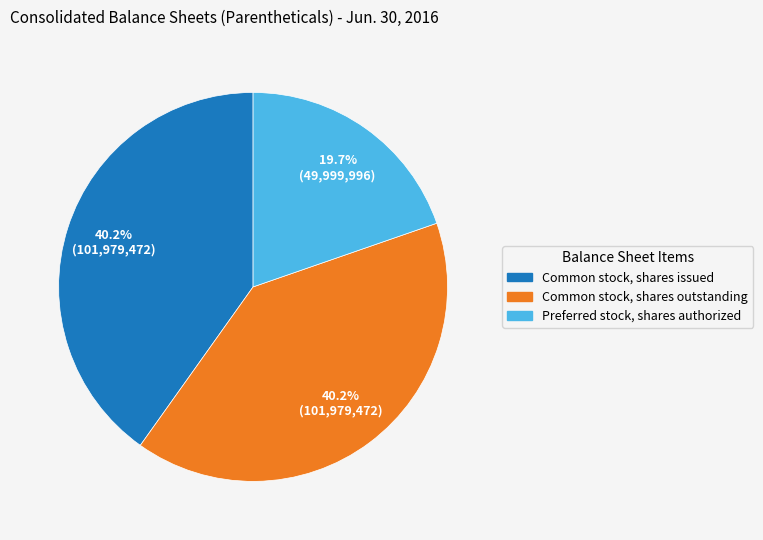

To the nearest percent, what is the average slice percentage?

33%